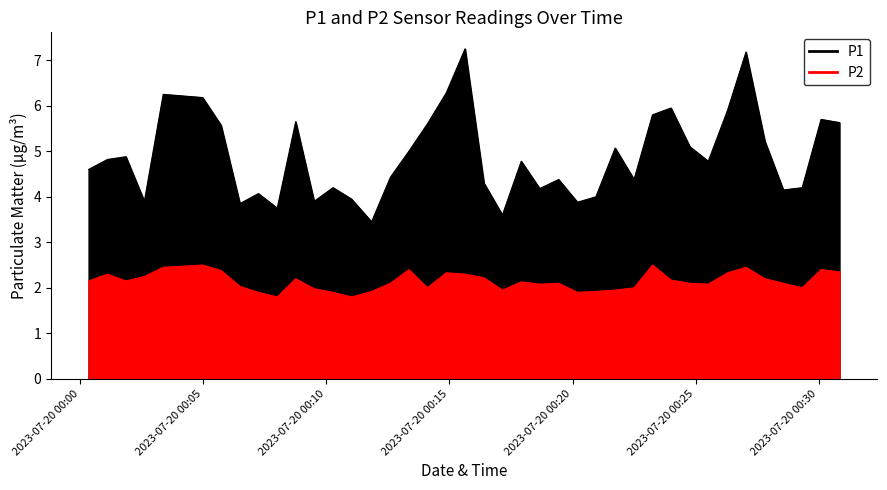

At how many categories does at least one series exceed 4?

31